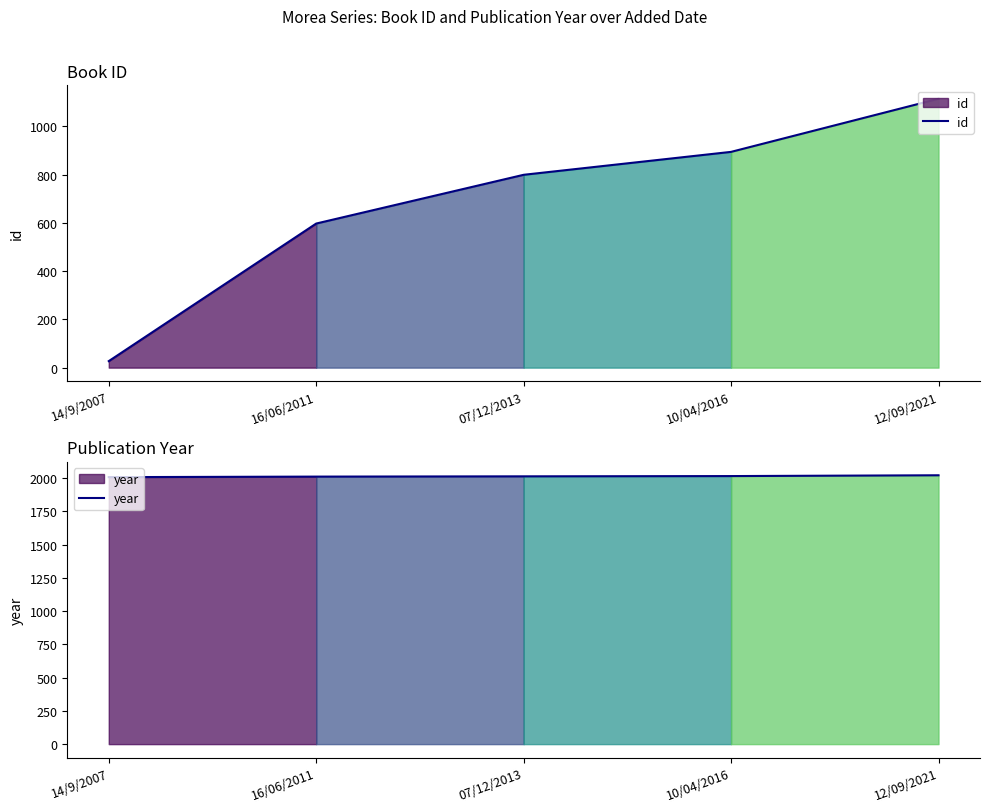

At which label is id closest to 570?

16/06/2011